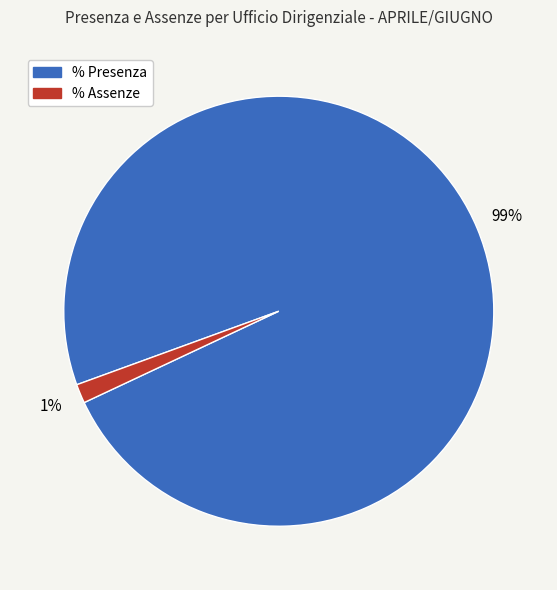

To the nearest percent, what is the average slice percentage?

50%